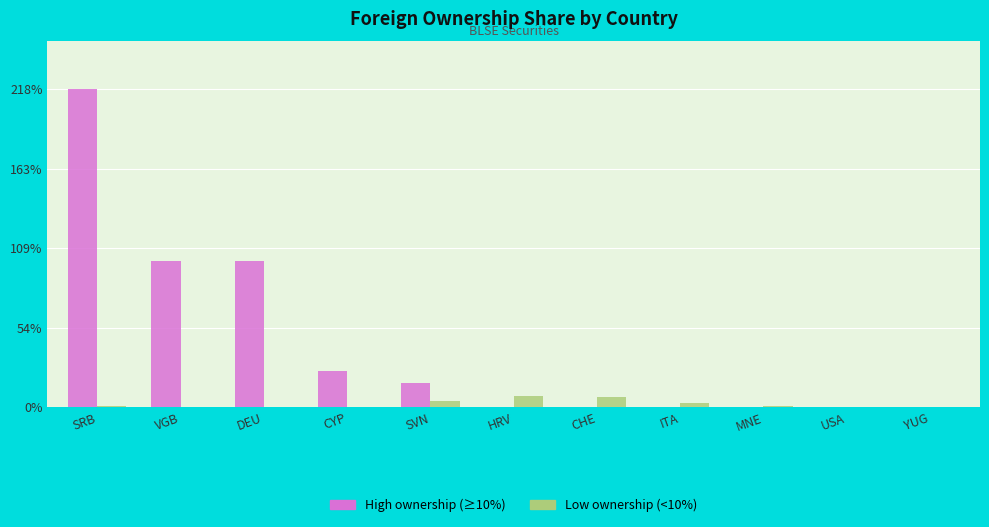

The High ownership (≥10%) series shows 0.0 at ITA. True or false?

True